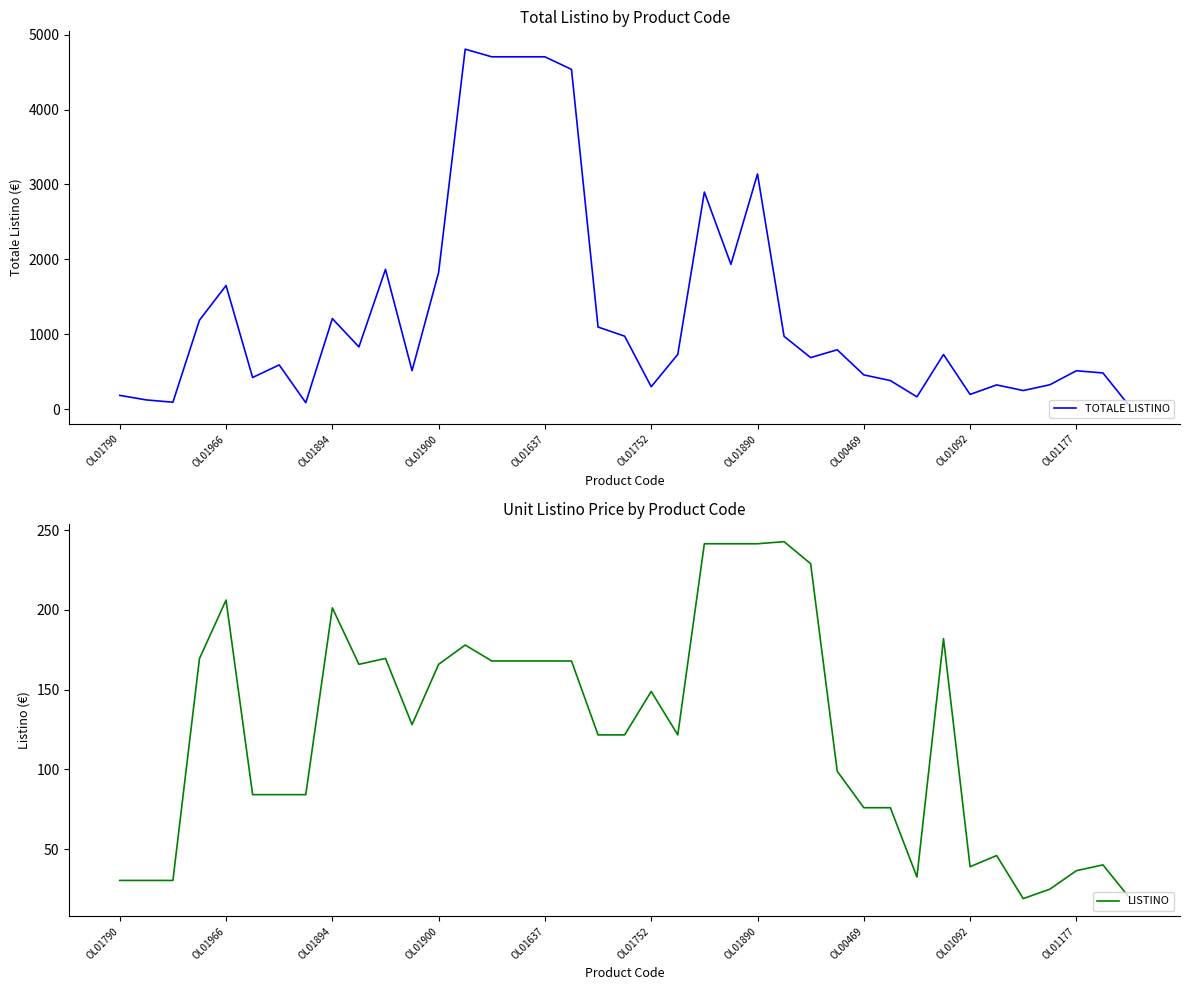

What is the sum of all TOTALE LISTINO values?

51381.0